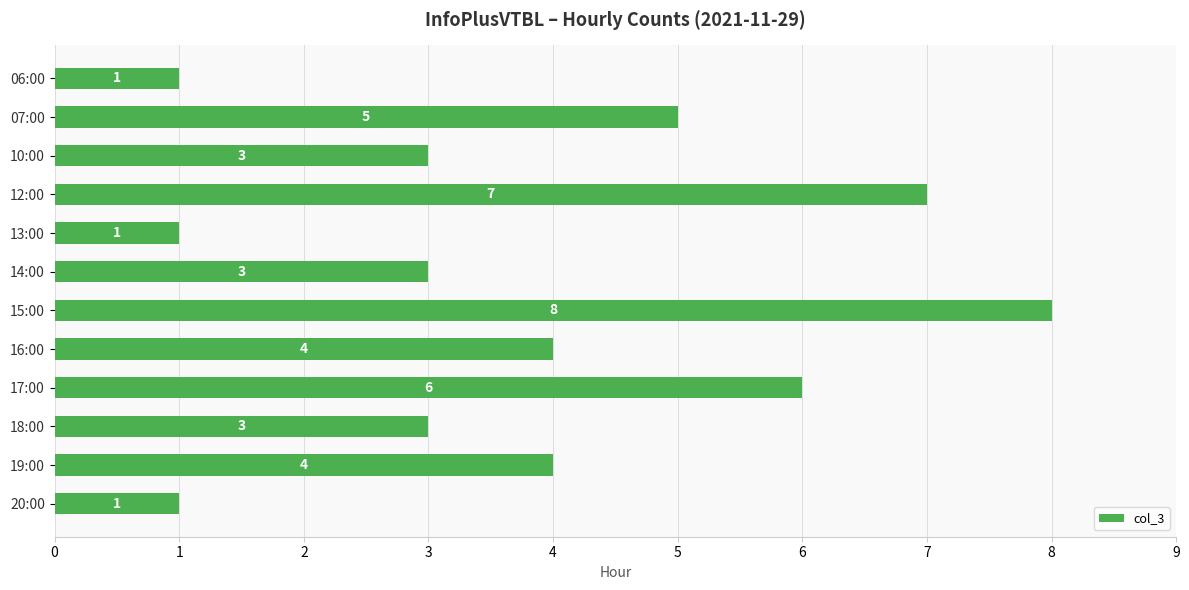

Are the bars grouped side by side (vs. stacked)?

No